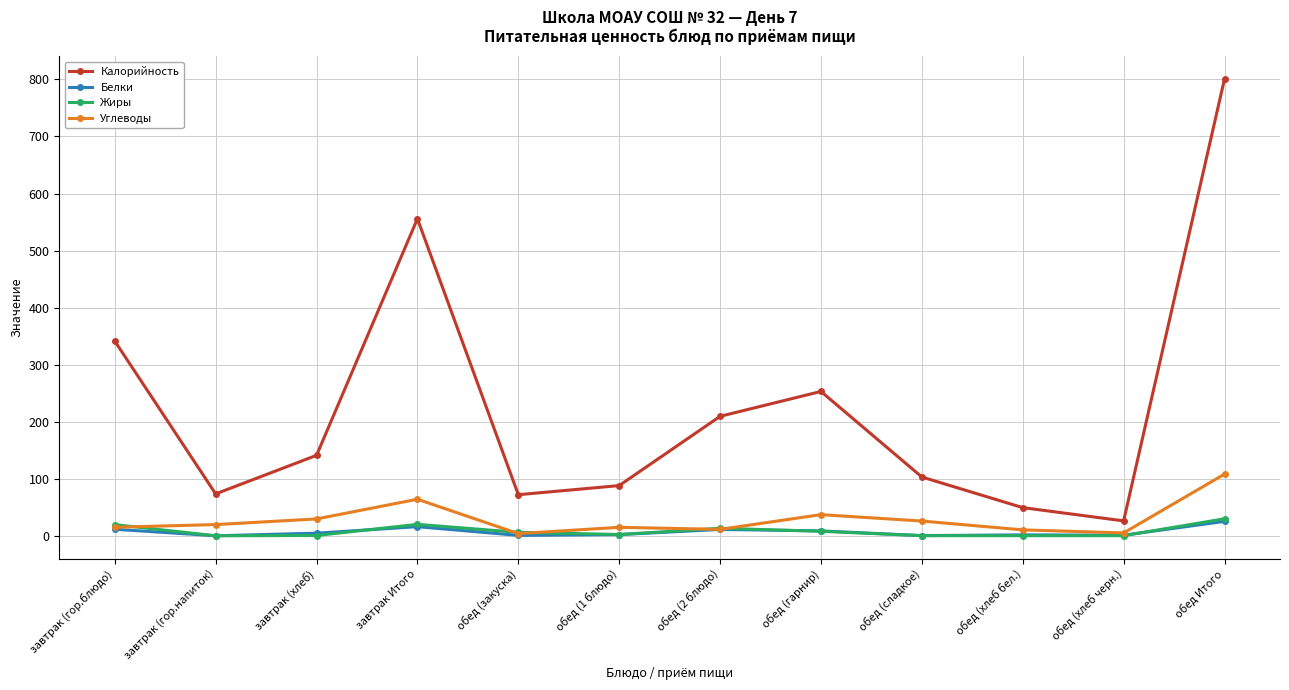

True or false: Калорийность and Белки cross at least once.

False